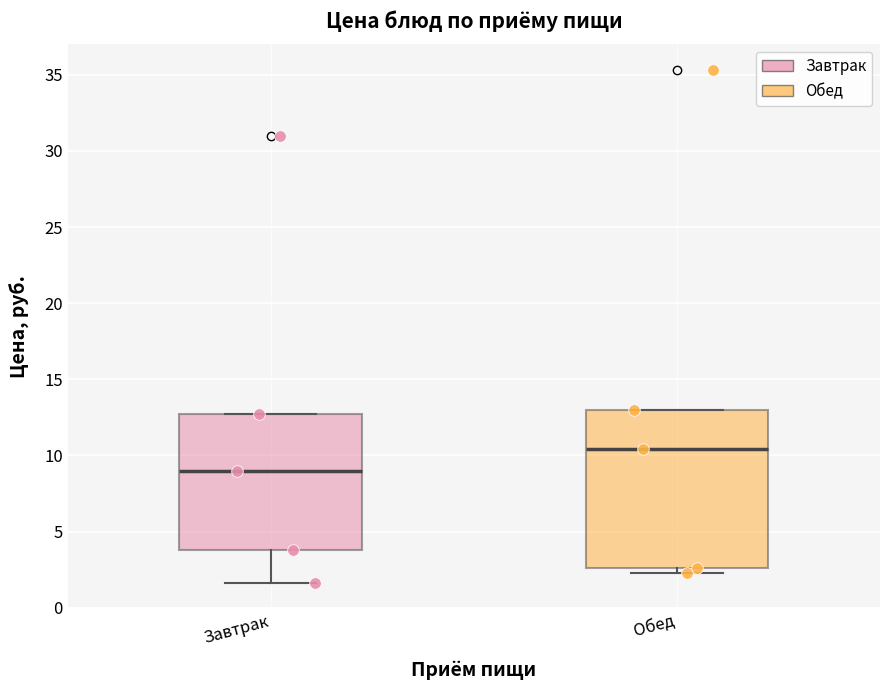

Which box has the lowest median line?

Завтрак